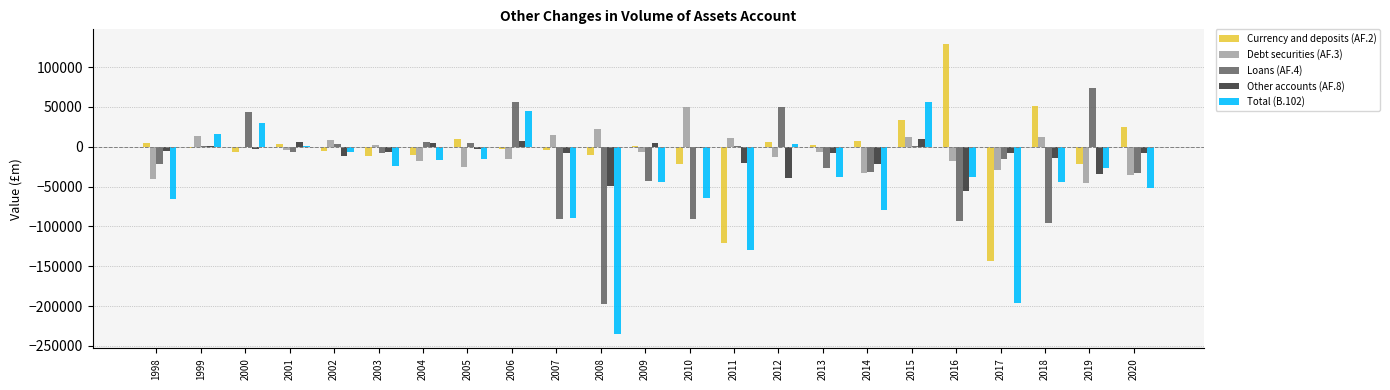

What are all the series names shown in the legend?

Currency and deposits (AF.2), Debt securities (AF.3), Loans (AF.4), Other accounts (AF.8), Total (B.102)